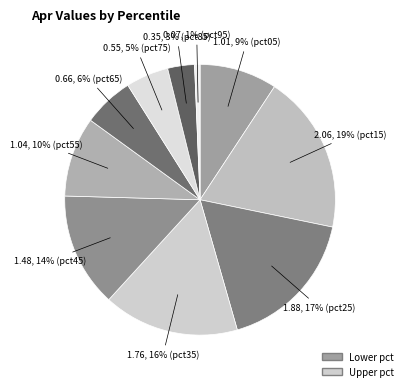

To the nearest percent, what is the average slice percentage?

10%